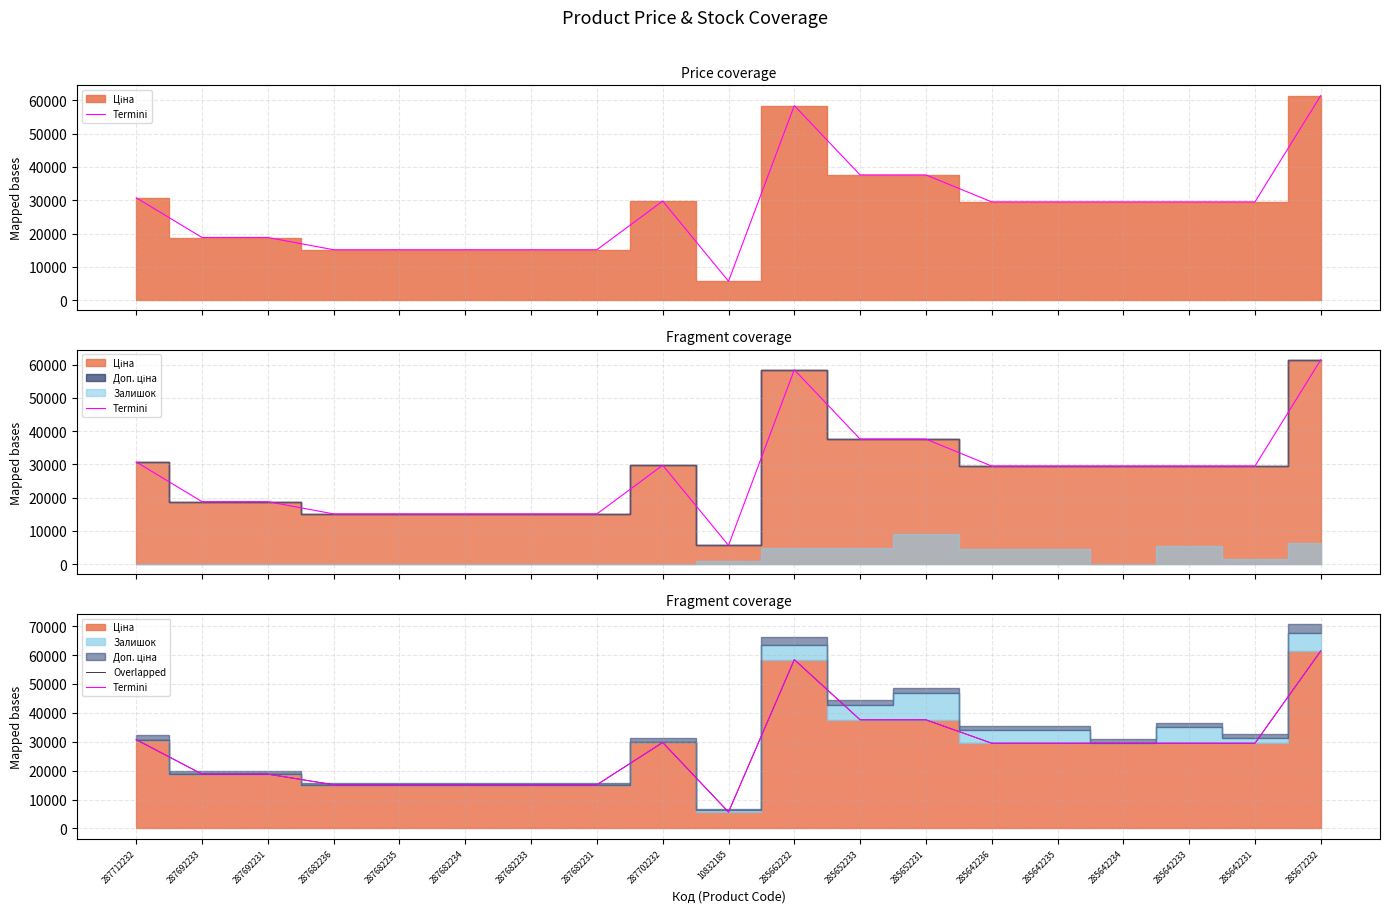

At which category does Termini reach its first local peak?

287702232